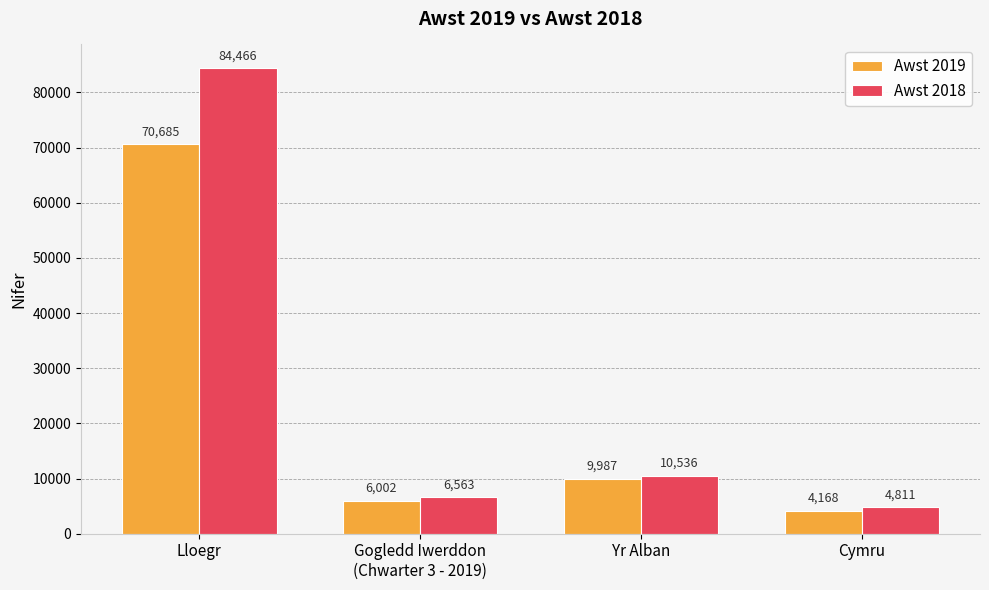

At which label does Awst 2019 reach its peak?

Lloegr